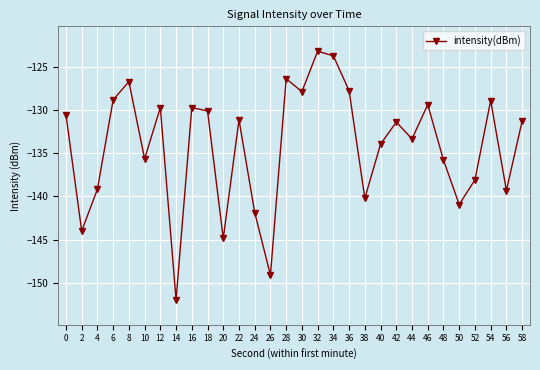

What is the minimum value shown in the chart?

-152.0